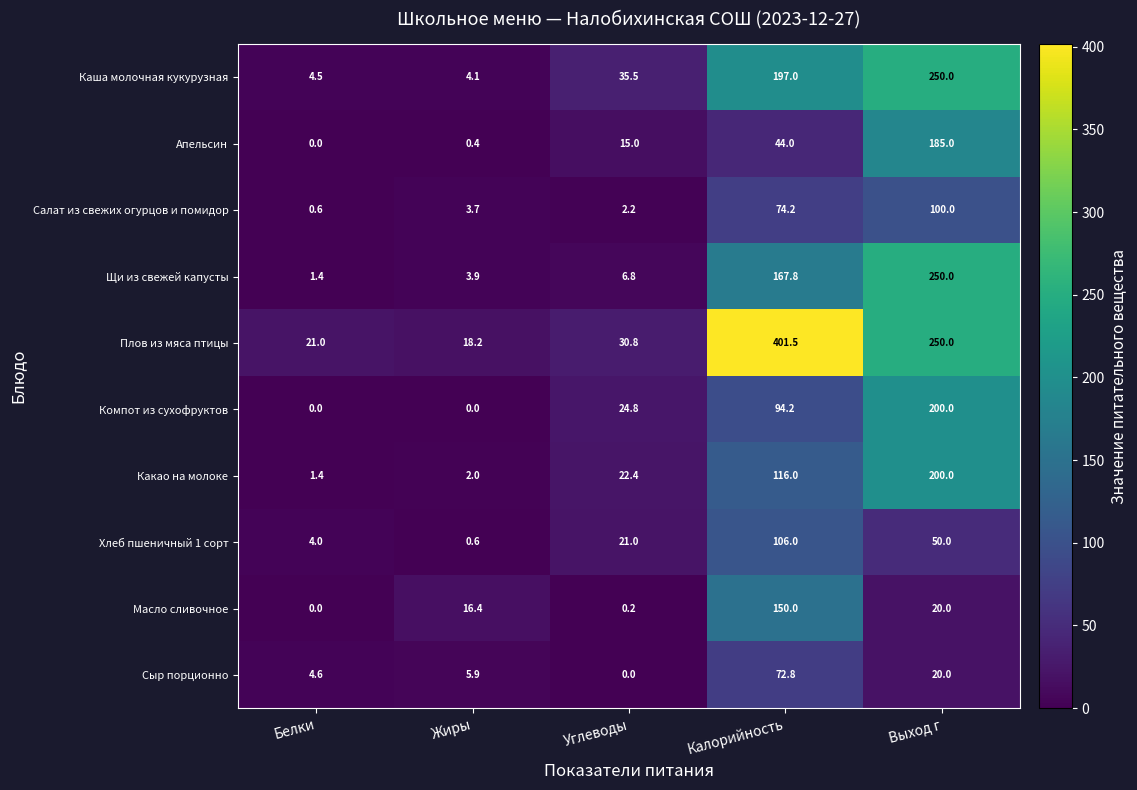

The value of Сыр порционно at Белки is 4.6. True or false?

True